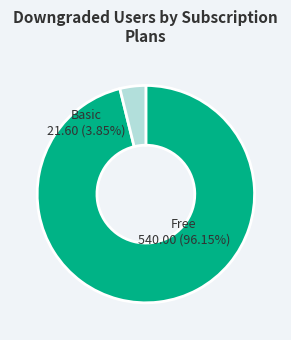

What is the change in value from 7.2 to 64.8?

+57.6